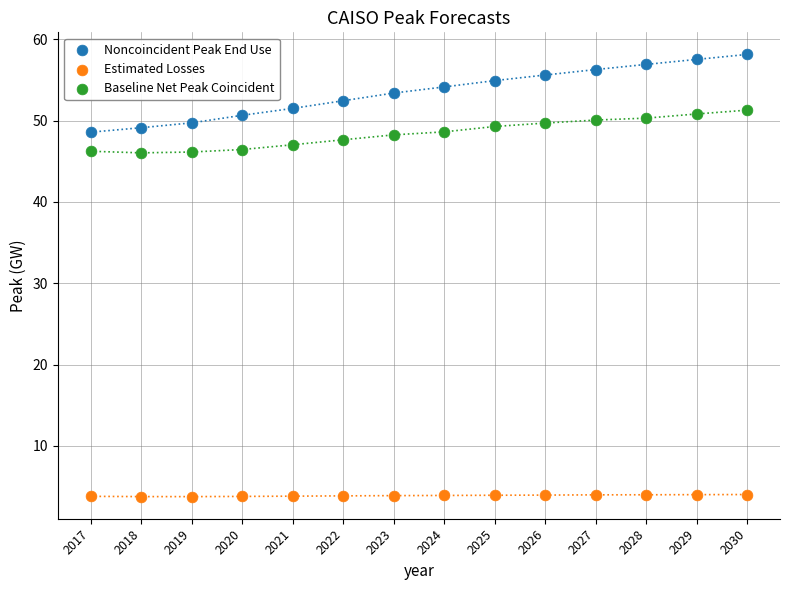

Which series reaches the maximum Y coordinate?

Noncoincident Peak End Use